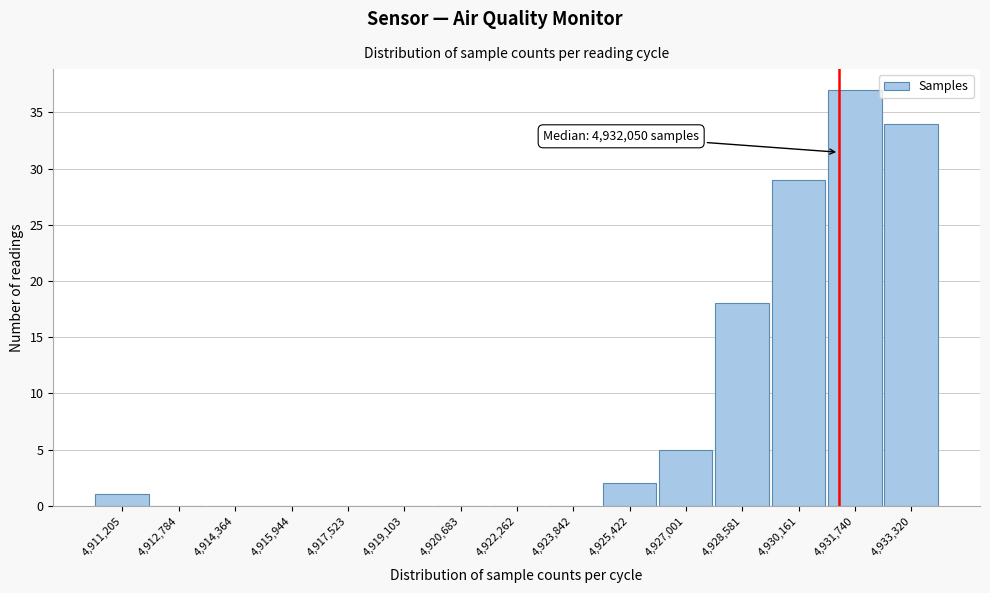

Reading right to left, transcribe all the data shown in this chart.

4,933,320=34	4,931,740=37	4,930,161=29	4,928,581=18	4,927,001=5	4,925,422=2	4,923,842=0	4,922,262=0	4,920,683=0	4,919,103=0	4,917,523=0	4,915,944=0	4,914,364=0	4,912,784=0	4,911,205=1